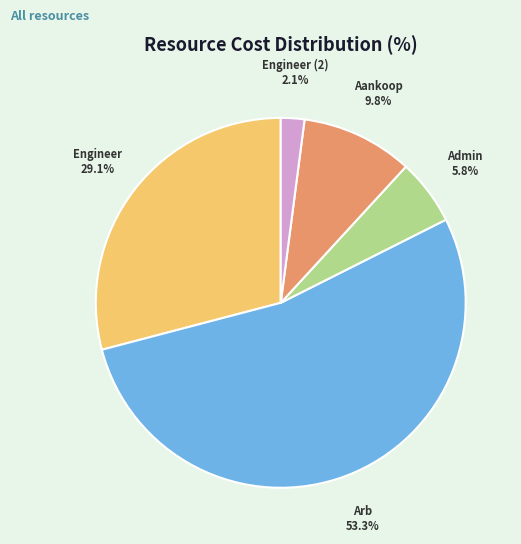

What is the ratio of the value at Engineer (2) to the value at Admin?

0.4